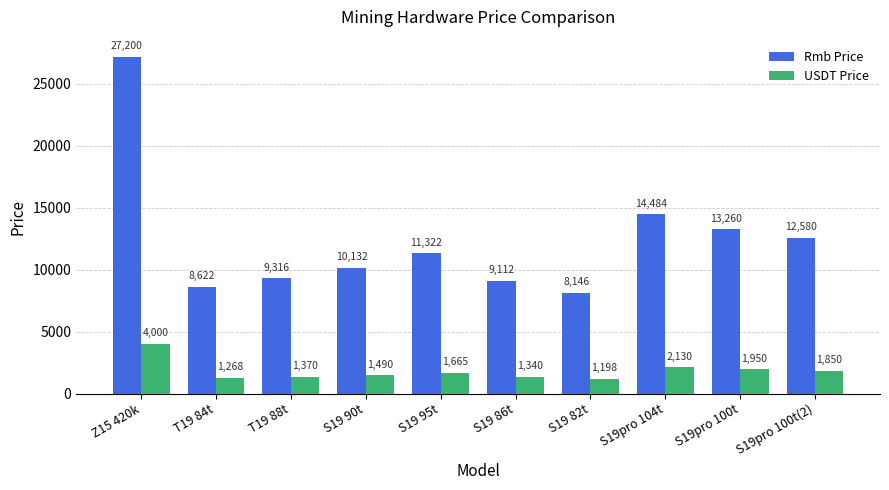

What is the label of the 5th bar from the right?

S19 86t